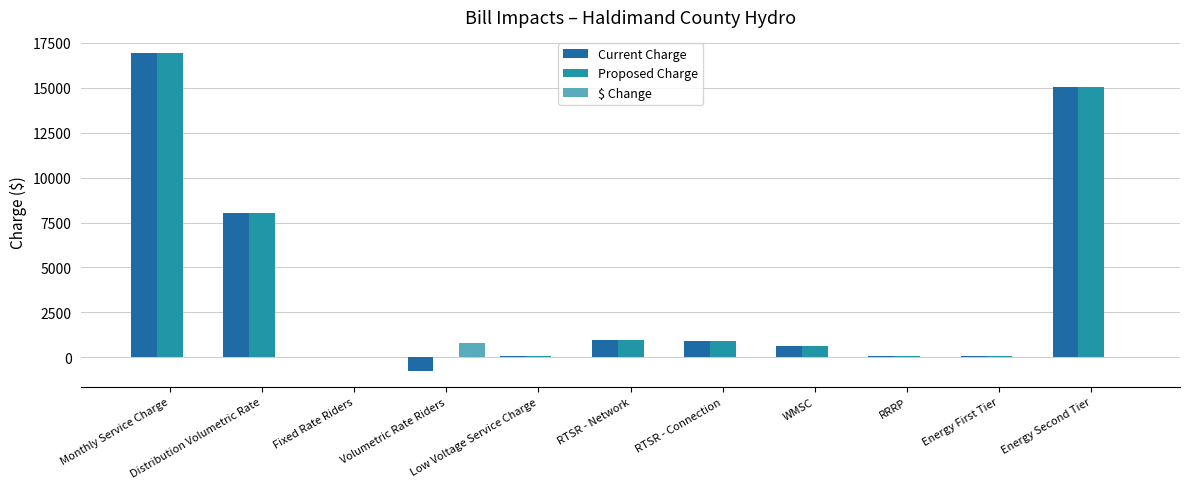

What value does the Proposed Charge series have at RRRP?

54.3